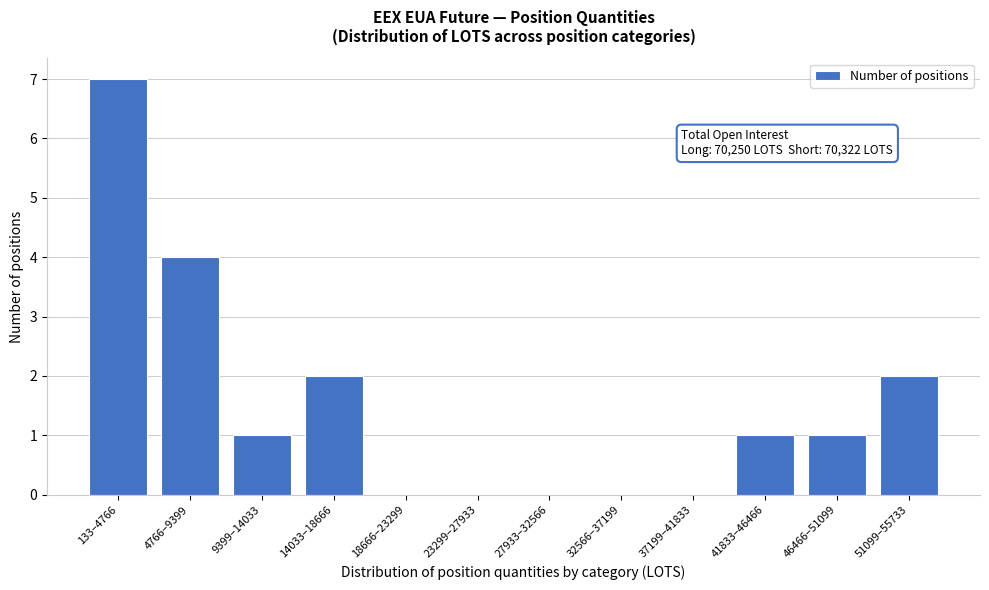

Reading left to right, extract all data points from this chart.

133–4766=7	4766–9399=4	9399–14033=1	14033–18666=2	18666–23299=0	23299–27933=0	27933–32566=0	32566–37199=0	37199–41833=0	41833–46466=1	46466–51099=1	51099–55733=2